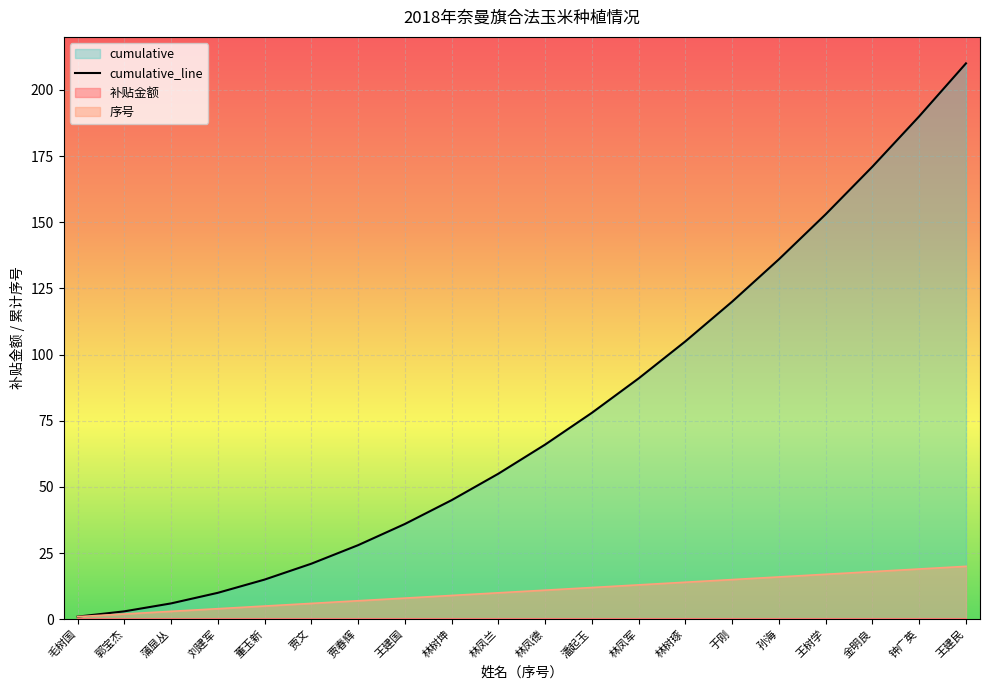

Is the value of cumulative_line at 王树学 greater than the value of 序号 at 金明良?

Yes